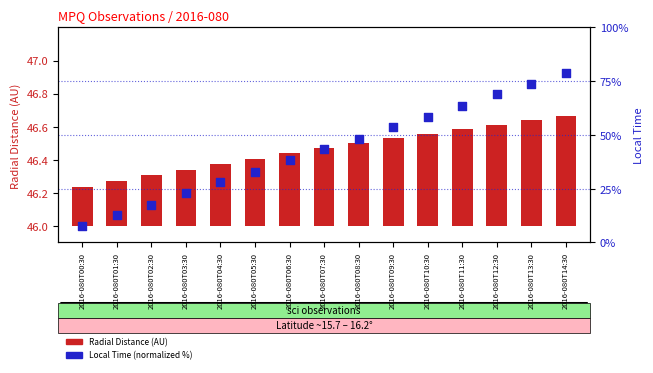

At which category is the sum across all series the highest?

2016-080T14:30